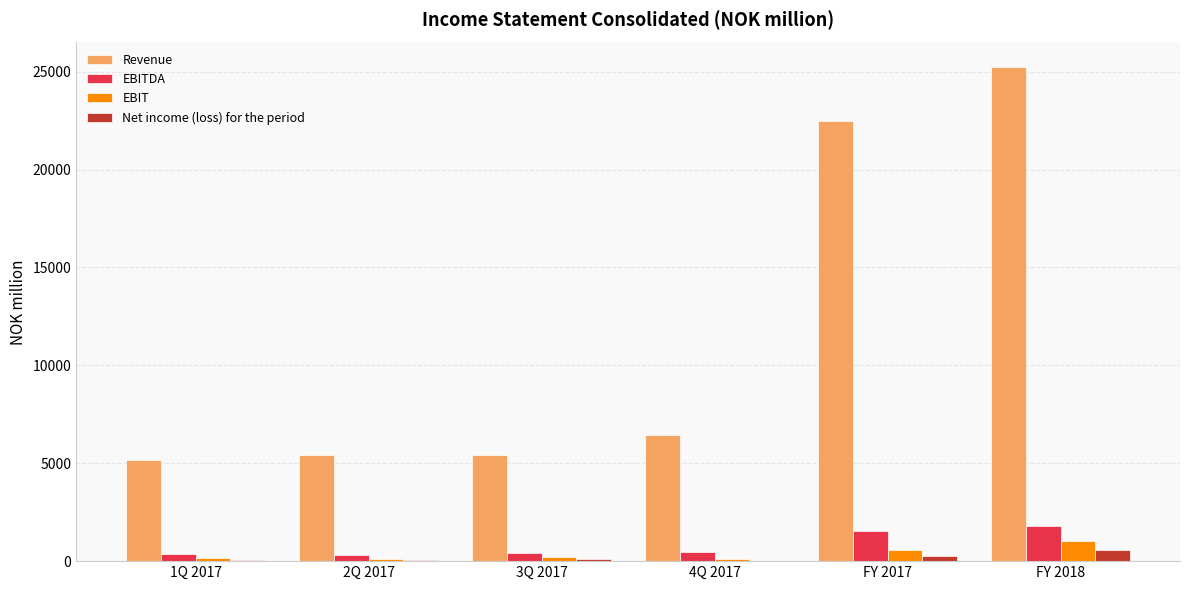

Which series changed the most between 4Q 2017 and FY 2018?

Revenue